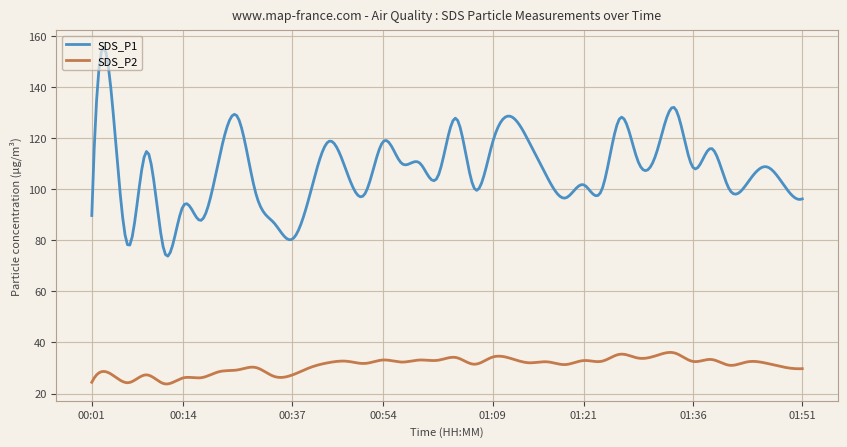

True or false: SDS_P2 and SDS_P1 intersect in this chart.

False